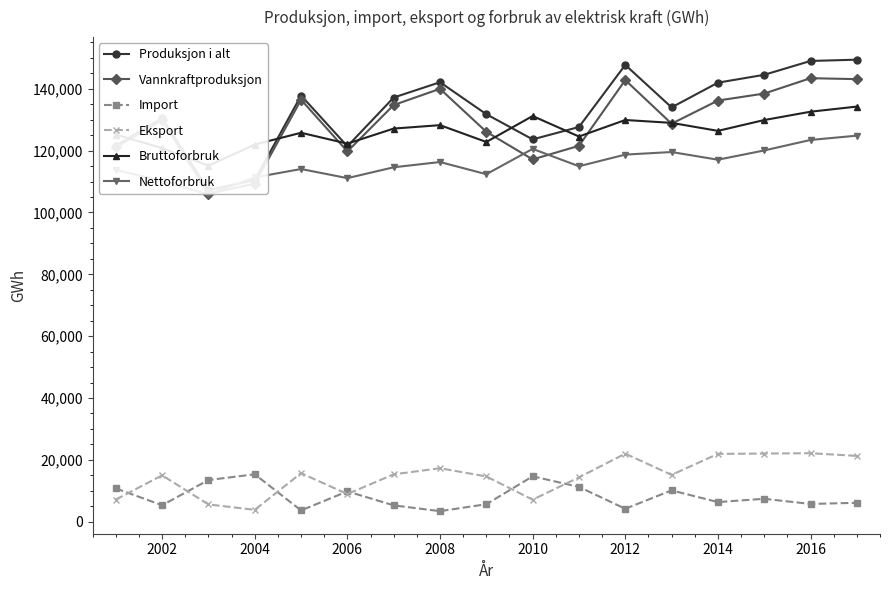

What is the sum of the Eksport values at 2010 and 2006?

16070